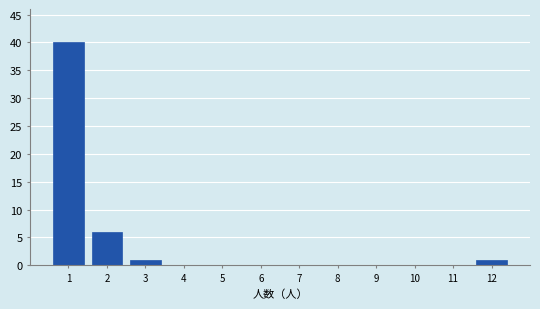

Over which range of the x-axis is the bar tallest?

0.5 to 1.5